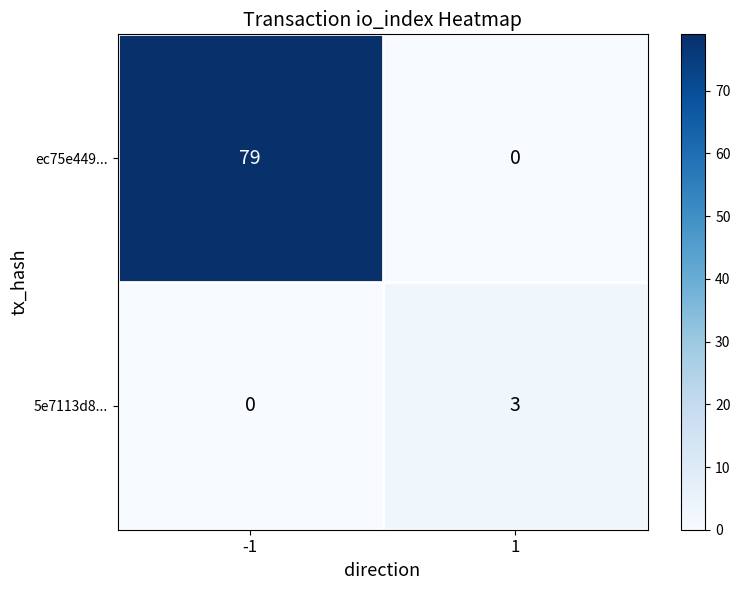

Which series changed the most between -1 and 1?

ec75e449...